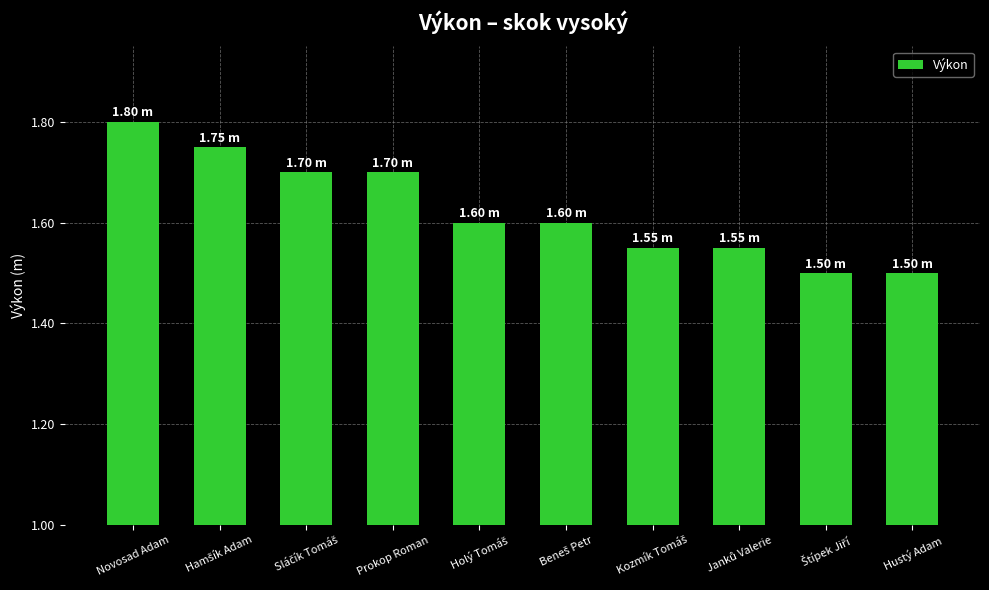

At which category does the chart reach its peak across all series?

Novosad Adam